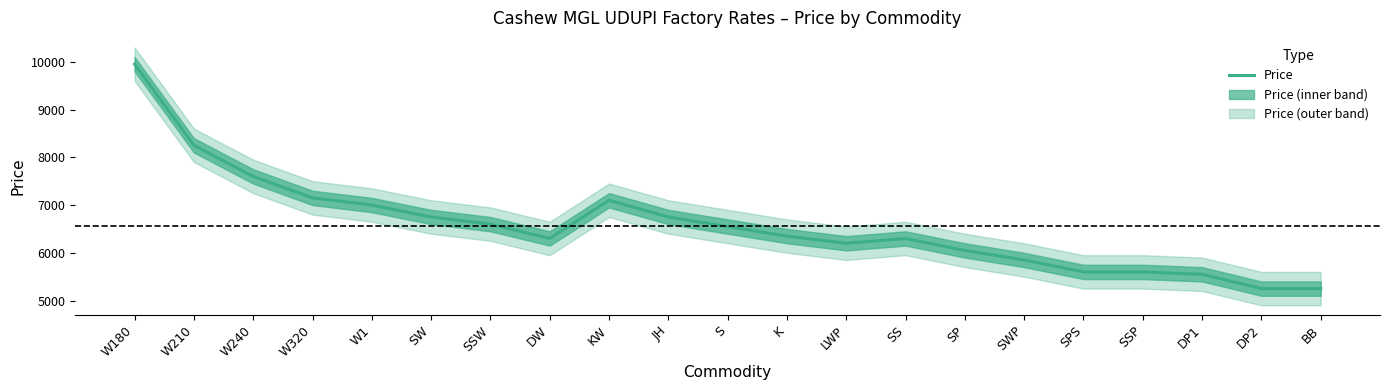

Where is the first local minimum?

DW